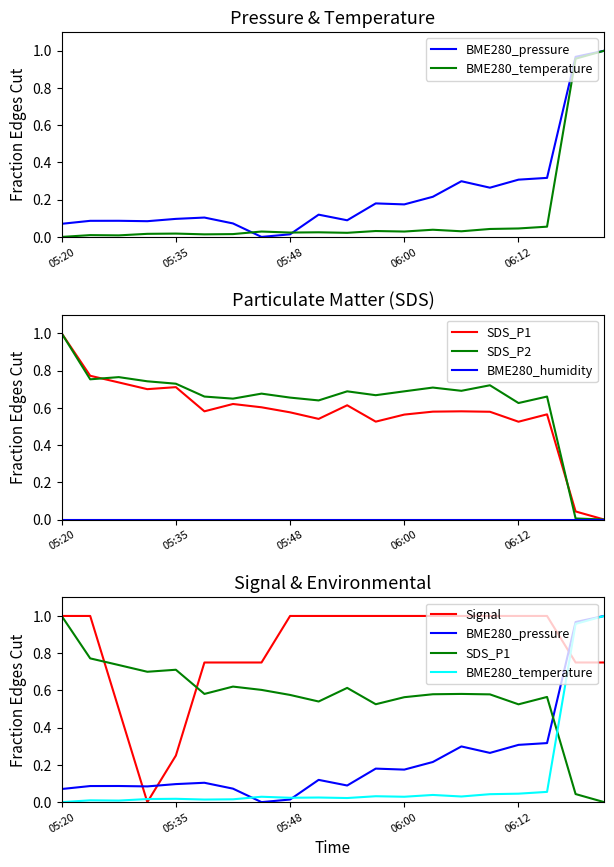

What is the label of the 7th point from the left?

6